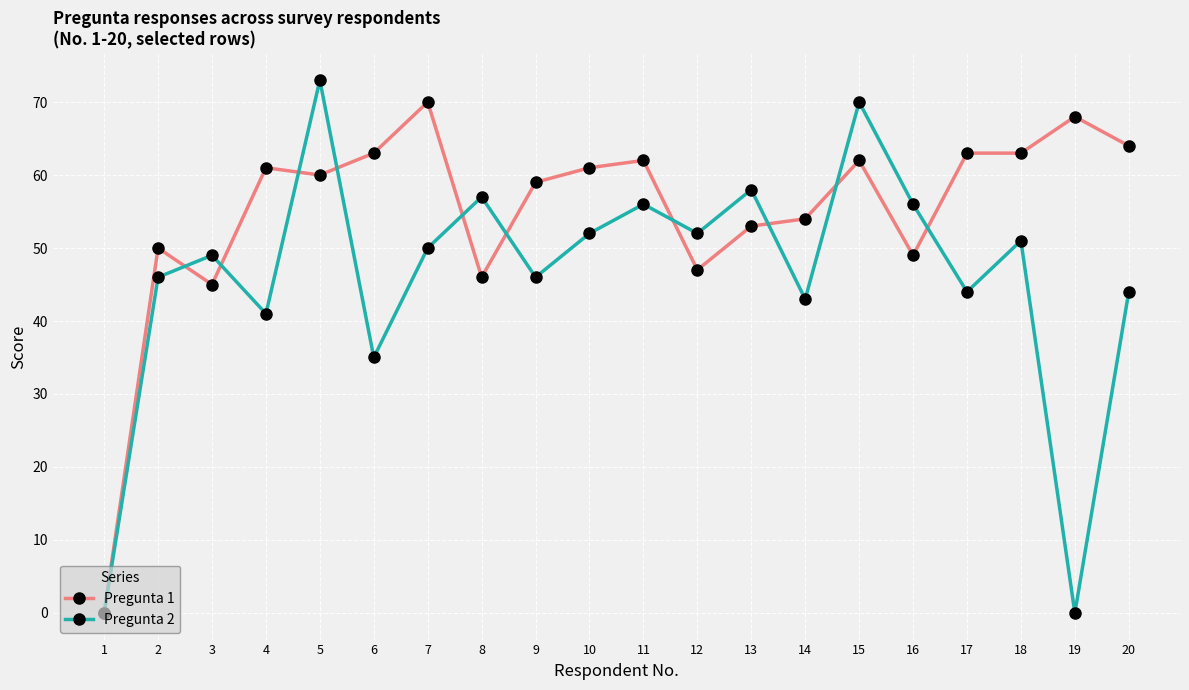

Which series changed the most between 6 and 15?

Pregunta 2